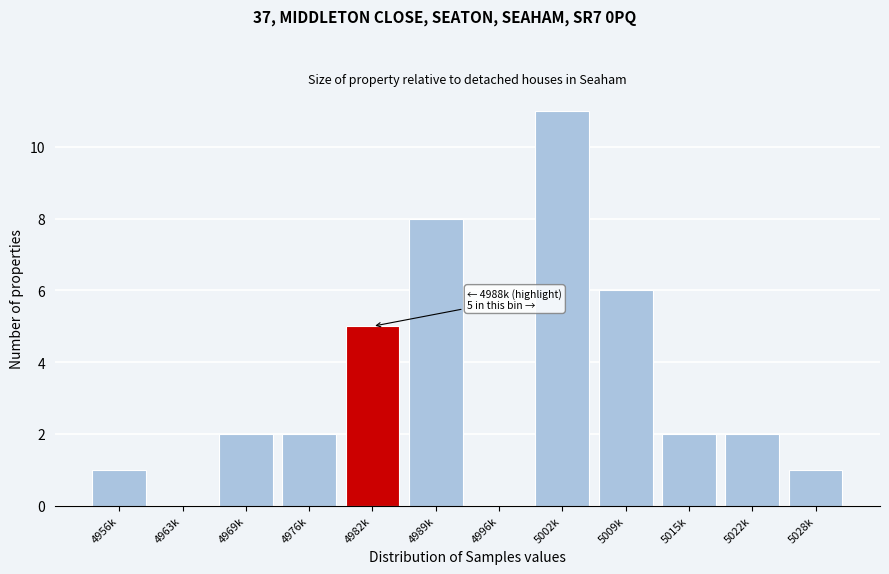

Reading left to right, what are all the values shown in this chart?

4956k=1	4963k=0	4969k=2	4976k=2	4982k=5	4989k=8	4996k=0	5002k=11	5009k=6	5015k=2	5022k=2	5028k=1